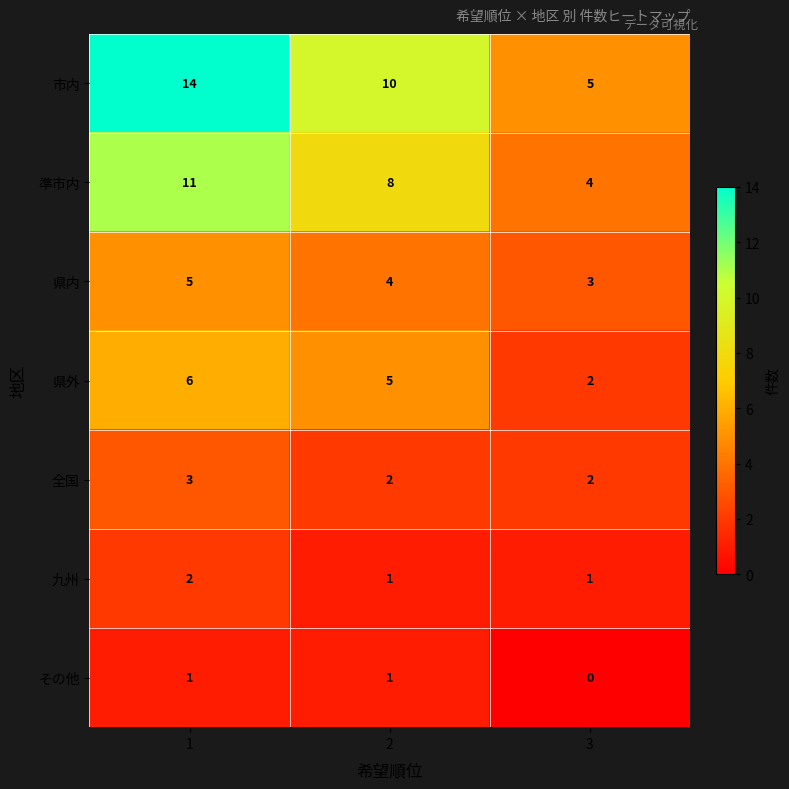

List the series in order of their peak value, highest first.

市内, 準市内, 県外, 県内, 全国, 九州, その他